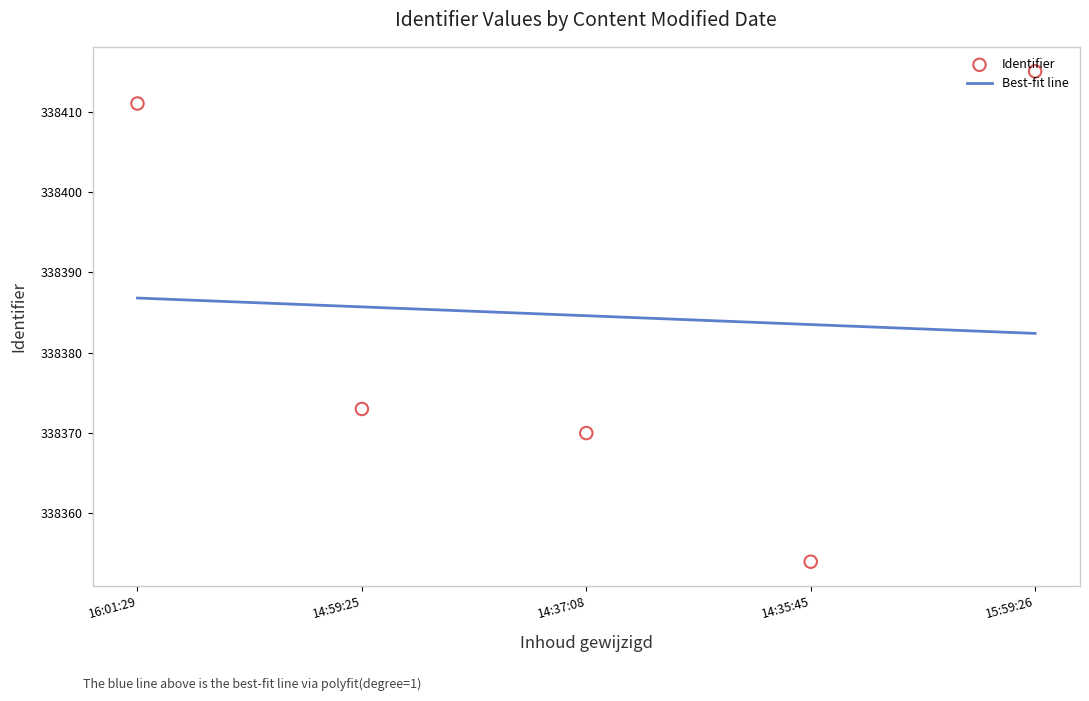

What is the lowest value of the Best-fit line series?

338382.4